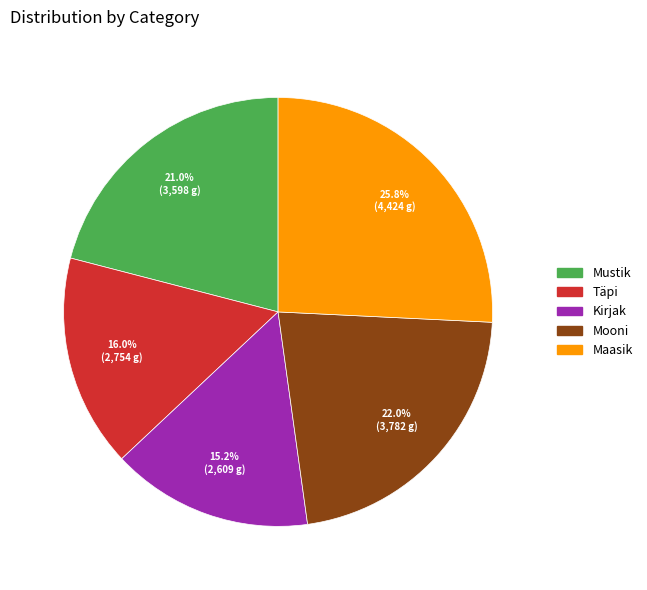

How many segments does this pie chart have?

5